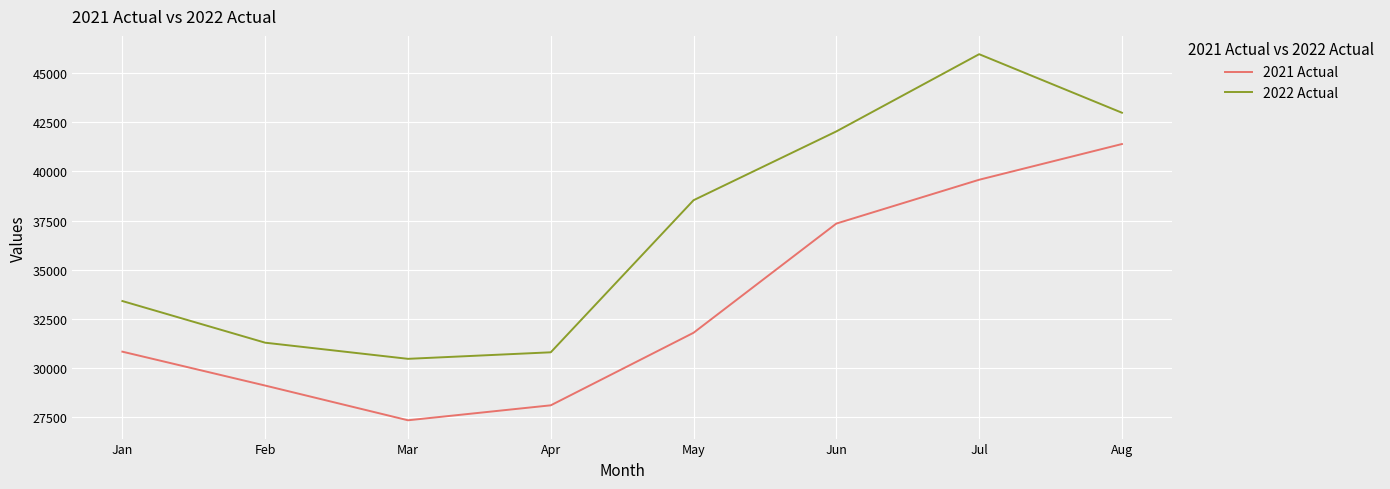

At which category is the sum across all series the highest?

Jul